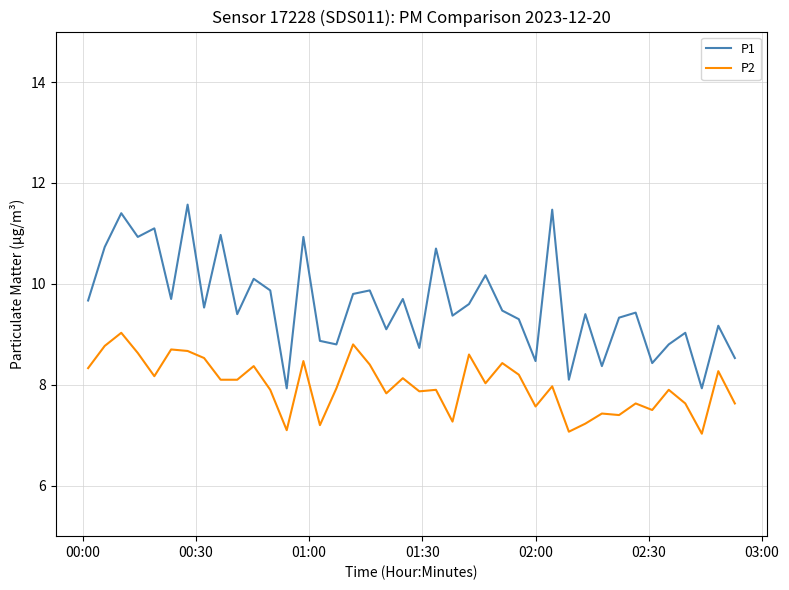

Which series has the largest total across all categories?

P1